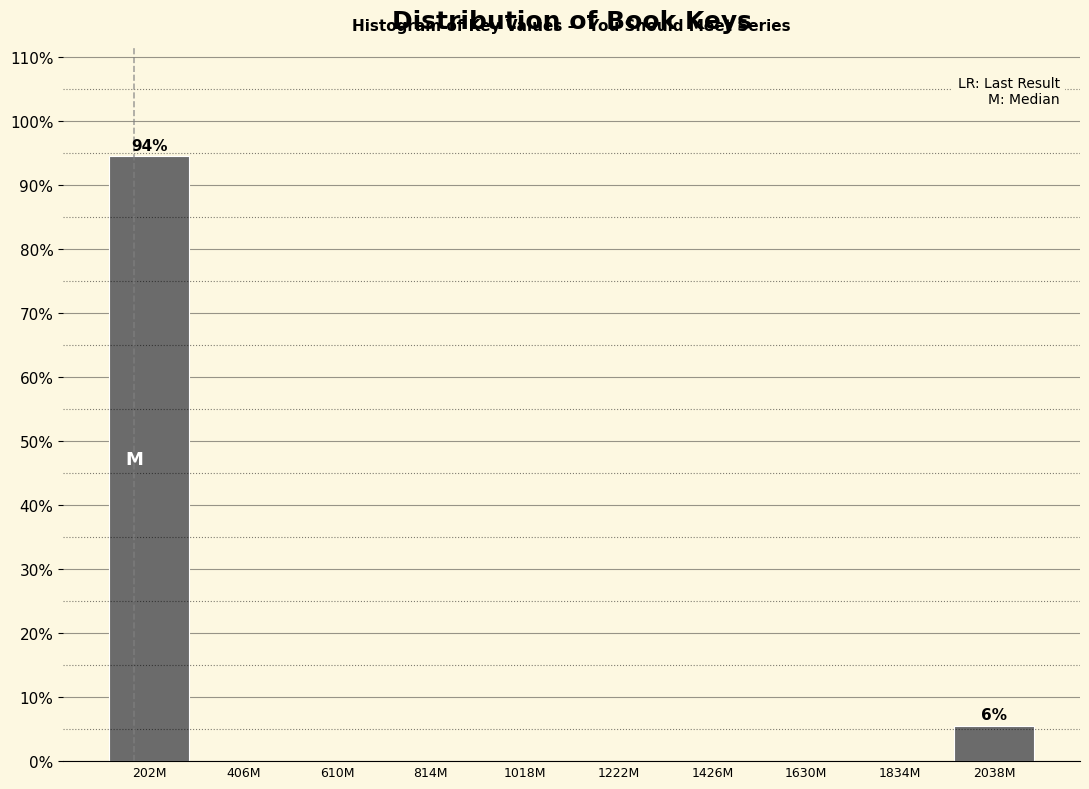

Reading left to right, transcribe all the data shown in this chart.

202M=94.4	406M=0.0	610M=0.0	814M=0.0	1018M=0.0	1222M=0.0	1426M=0.0	1630M=0.0	1834M=0.0	2038M=5.6